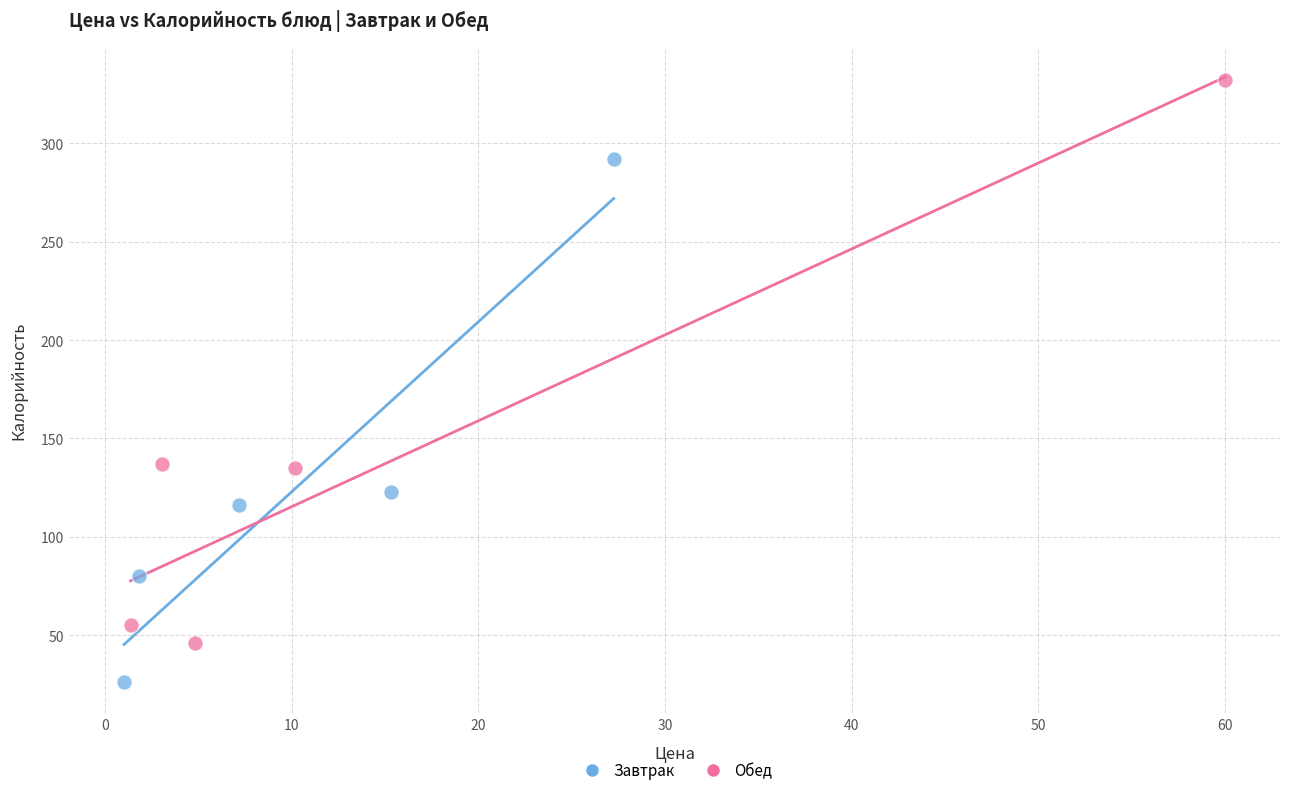

Which series contains the highest Y value?

Обед